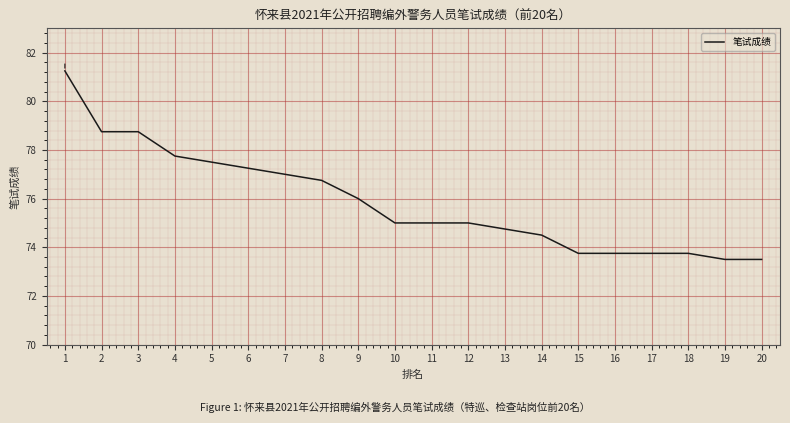

Where does the data first go above 75?

1